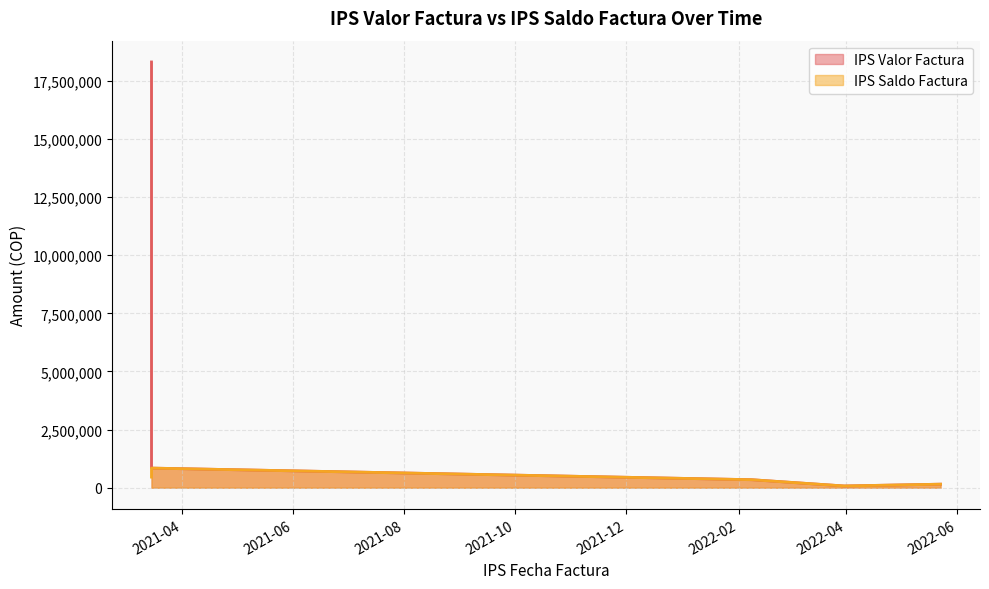

True or false: IPS Valor Factura and IPS Saldo Factura intersect in this chart.

False